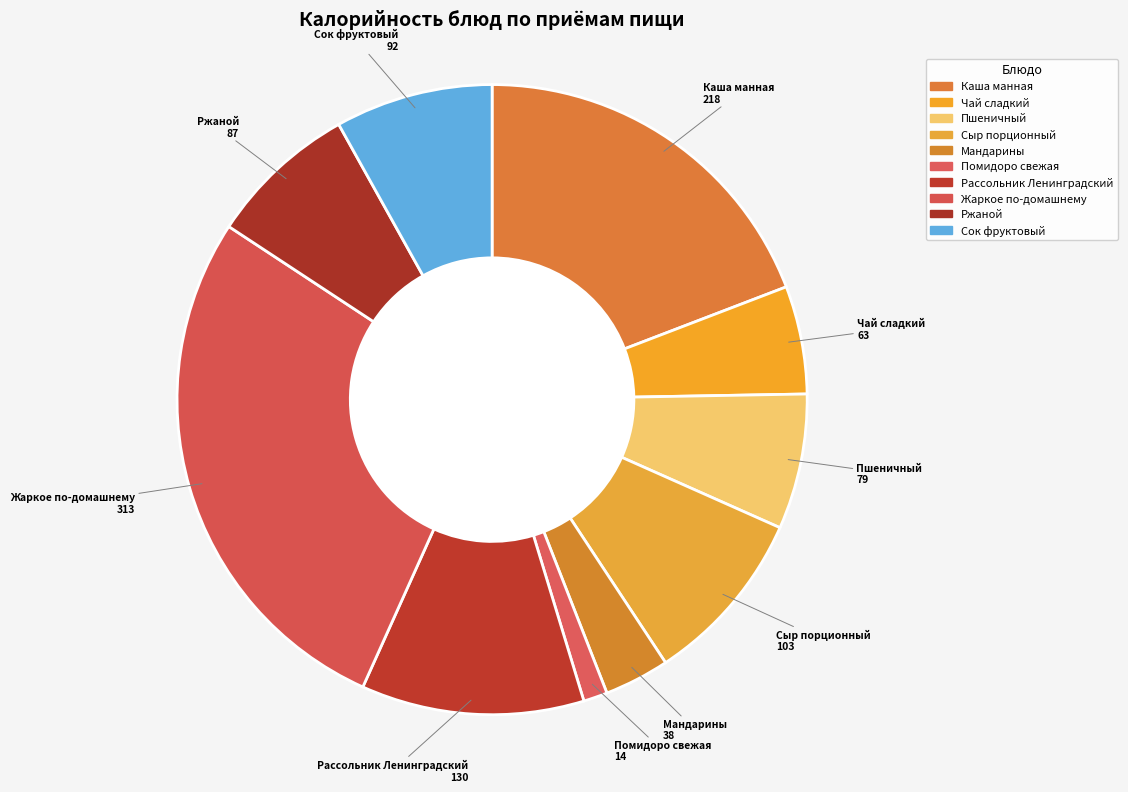

Count the number of slices in the pie.

10